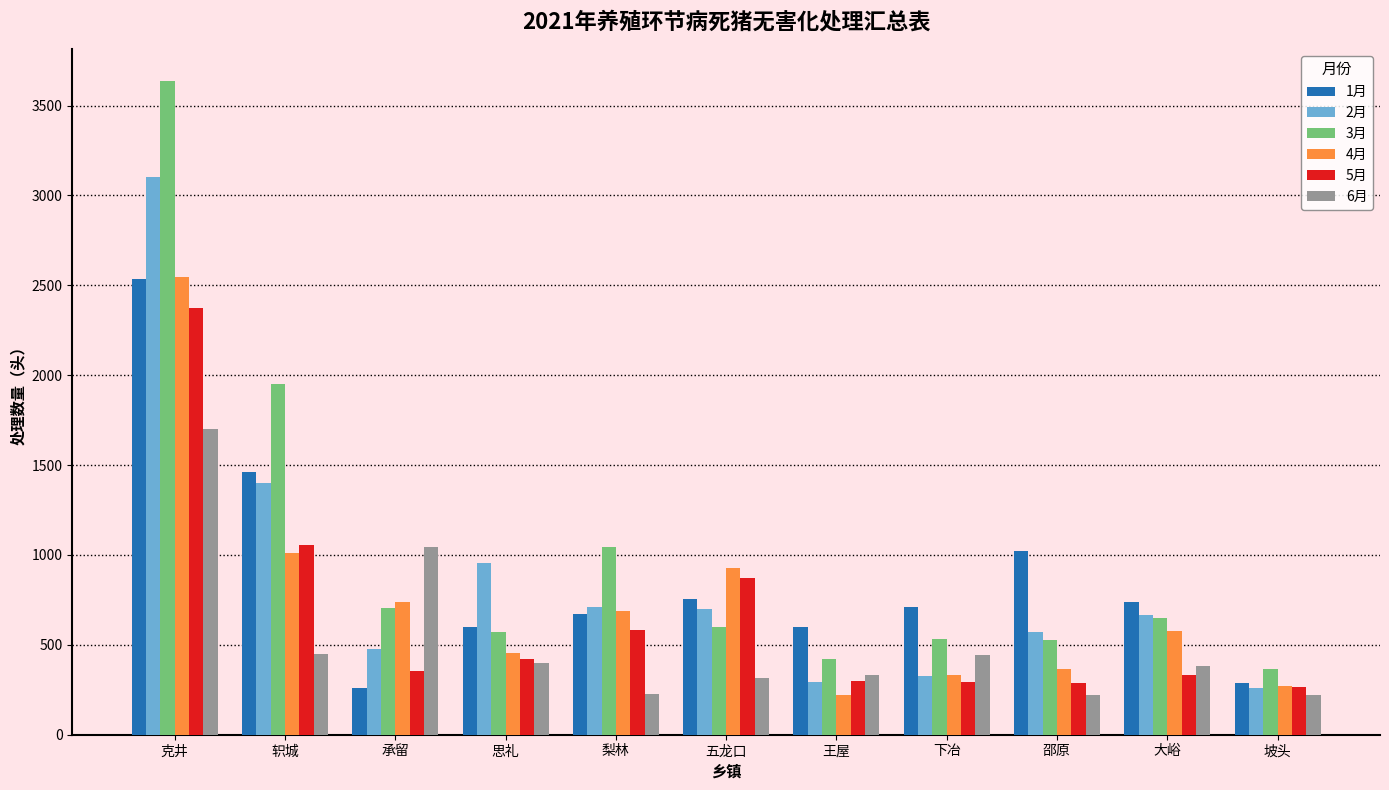

Is the value of 5月 at 五龙口 greater than the value of 1月 at 思礼?

Yes